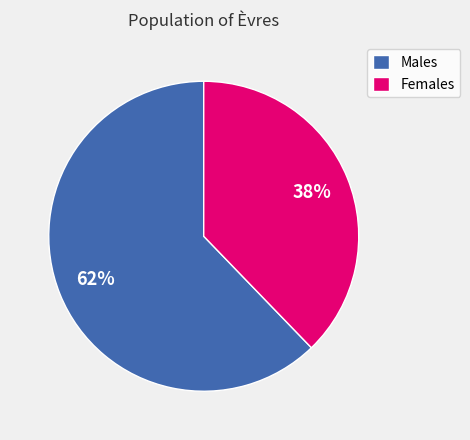

Which category accounts for the majority?

Males